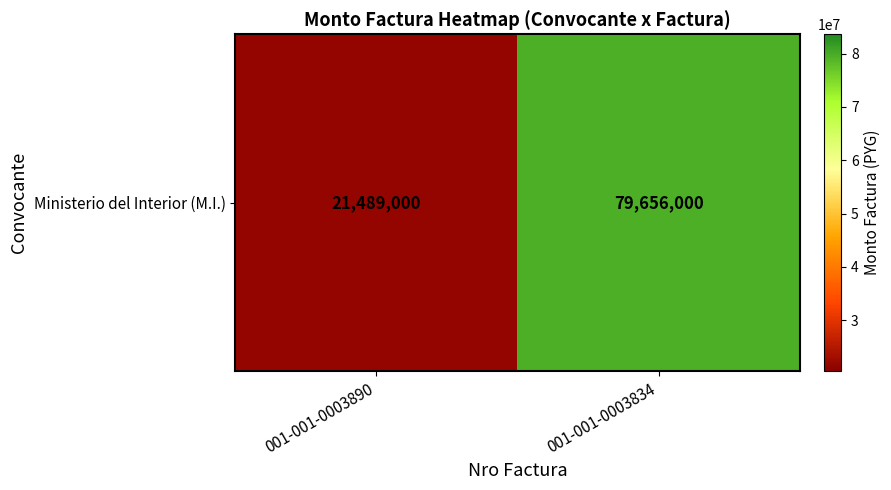

The value at 001-001-0003834 is 79656000. True or false?

True